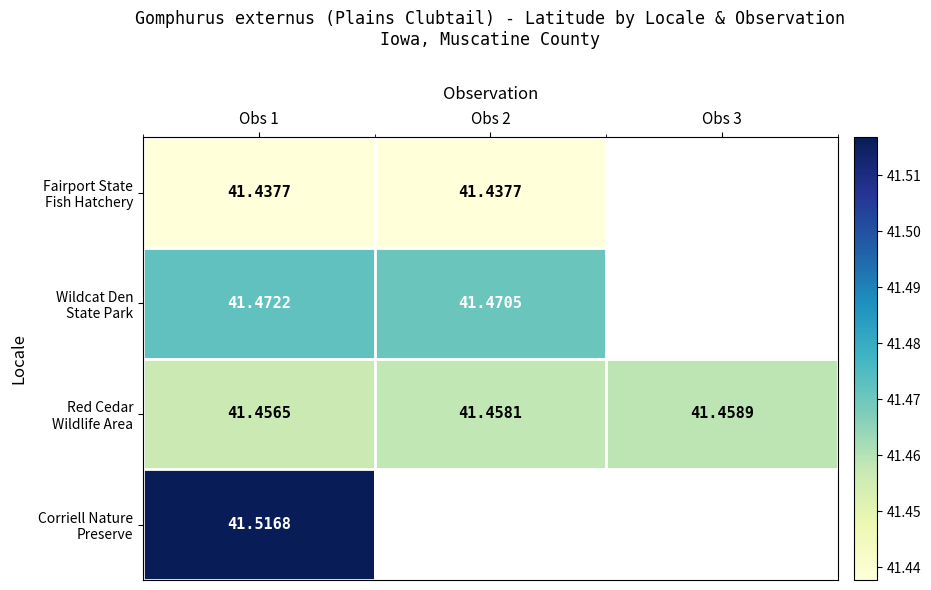

What value does the Fairport State Fish Hatchery series have at Obs 2?

41.4